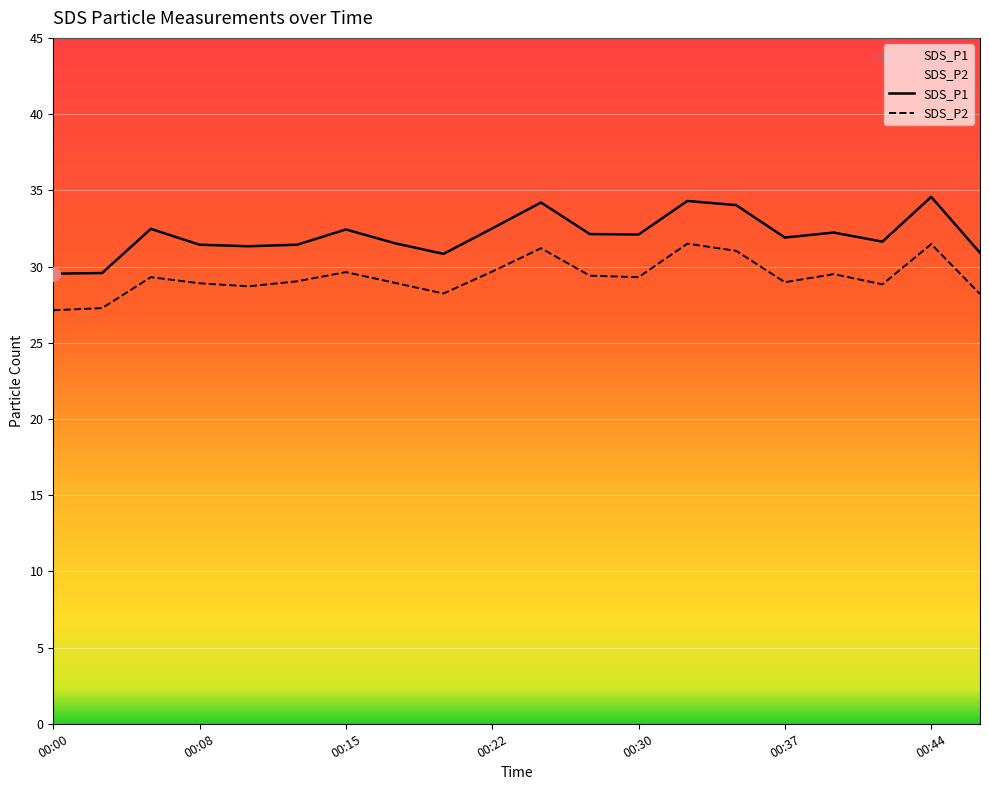

How many lines are shown in the chart?

2